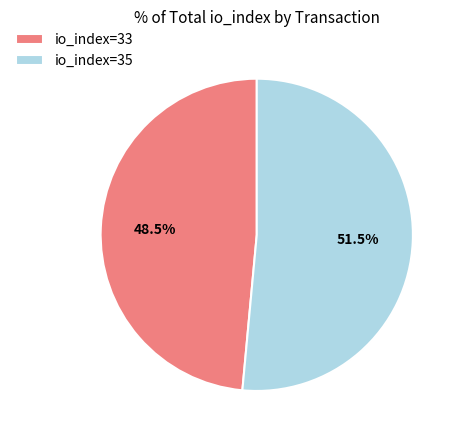

Do io_index=33 and io_index=35 together represent more than half of the pie?

Yes